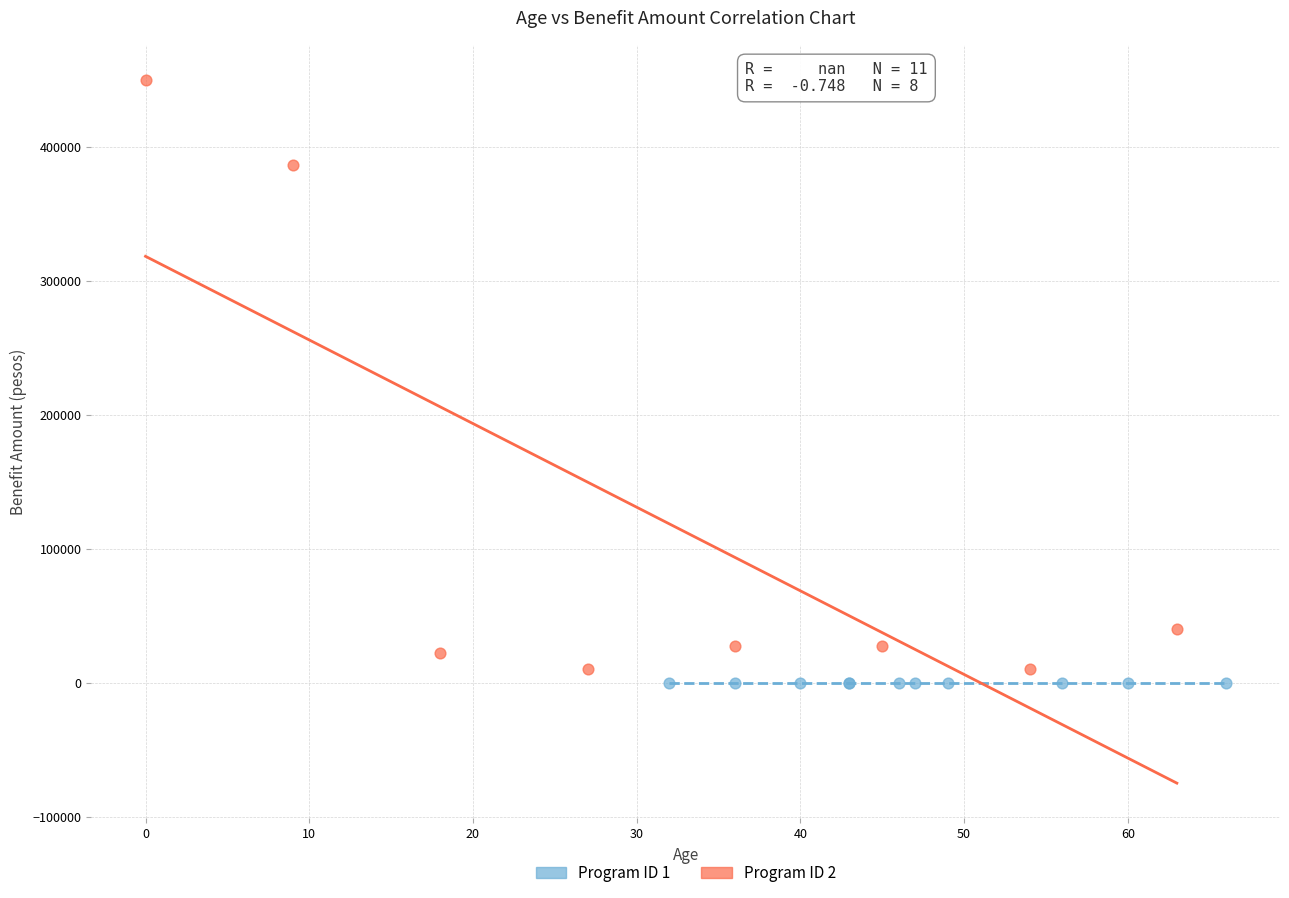

Which series reaches the maximum Y coordinate?

Program ID 2